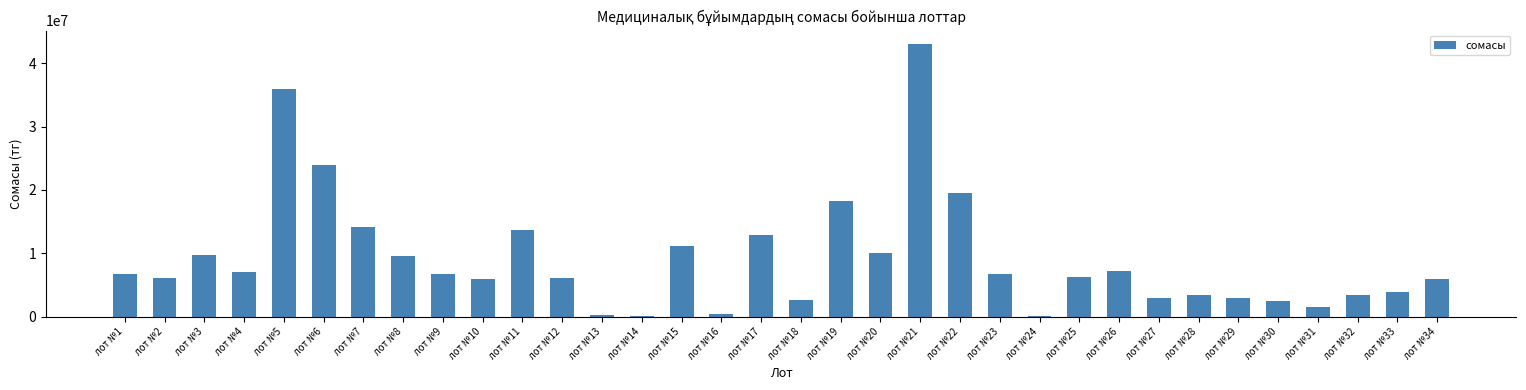

What is the difference between the second highest and second lowest values?

35812560